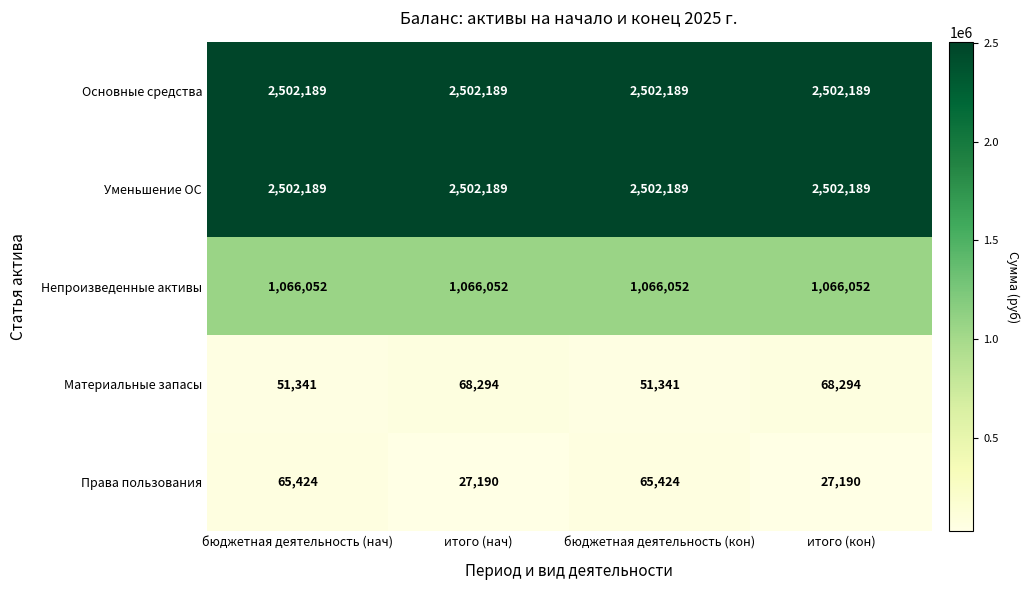

Reading right to left, extract all data points from this chart.

Основные средства: 2502189	2502189	2502189	2502189
Уменьшение ОС: 2502189	2502189	2502189	2502189
Непроизведенные активы: 1066052	1066052	1066052	1066052
Материальные запасы: 68294	51341	68294	51341
Права пользования: 27190	65424	27190	65424